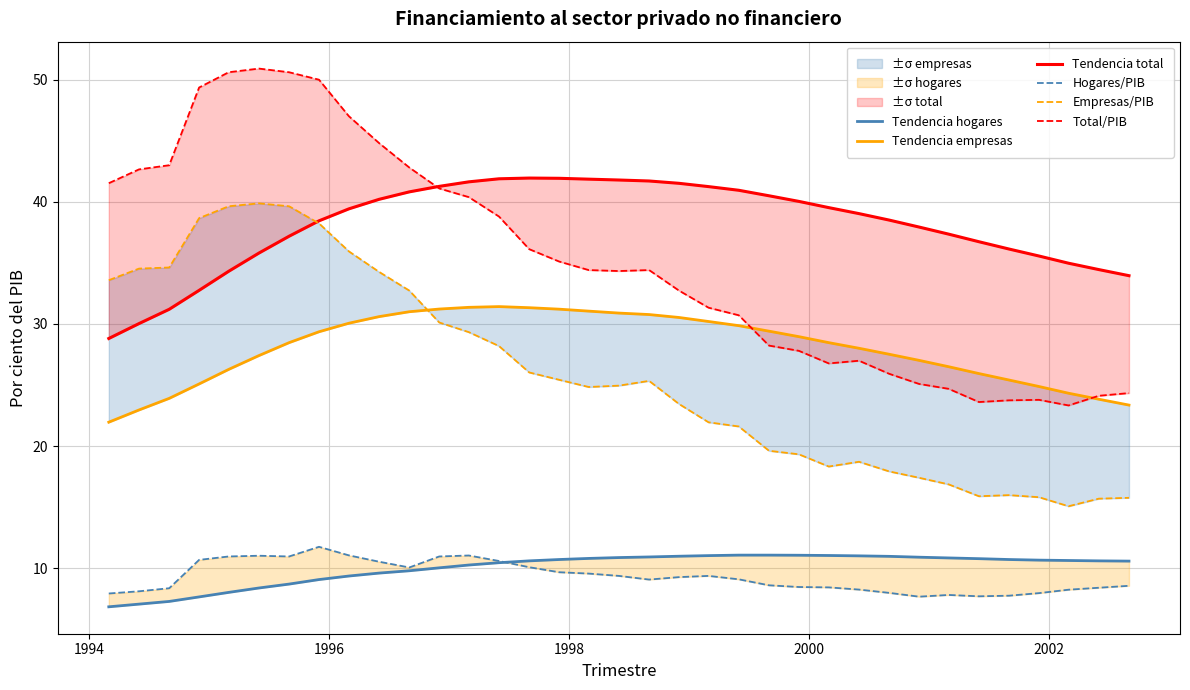

True or false: Tendencia hogares has more than 1 points higher than both neighbors.

False